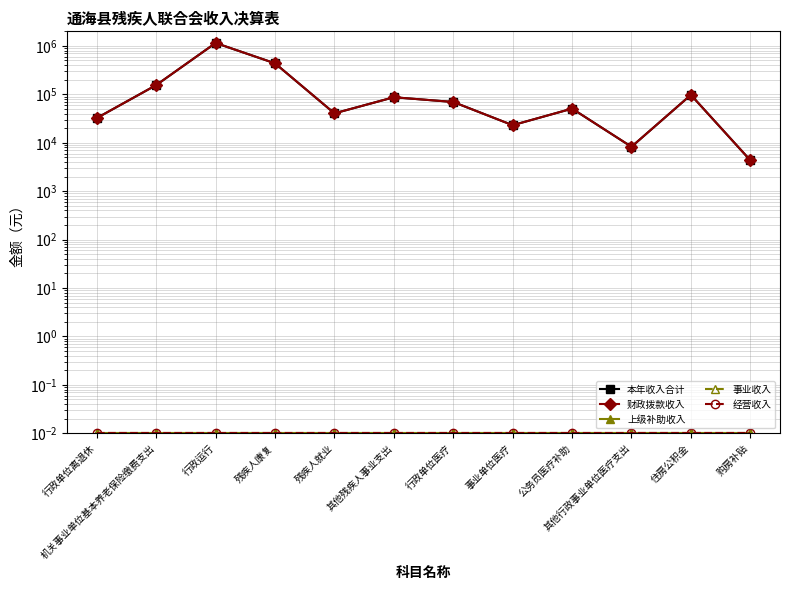

Reading left to right, transcribe all the data shown in this chart.

本年收入合计: 32400.0	155278.4	1149128.7	436758.3	40500.0	87096.7	69510.7	23059.2	50693.3	8265.9	97477.0	4350.0
财政拨款收入: 32400.0	155278.4	1149128.7	436758.3	40500.0	87096.7	69510.7	23059.2	50693.3	8265.9	97477.0	4350.0
上级补助收入: 0.0	0.0	0.0	0.0	0.0	0.0	0.0	0.0	0.0	0.0	0.0	0.0
事业收入: 0.0	0.0	0.0	0.0	0.0	0.0	0.0	0.0	0.0	0.0	0.0	0.0
经营收入: 0.0	0.0	0.0	0.0	0.0	0.0	0.0	0.0	0.0	0.0	0.0	0.0